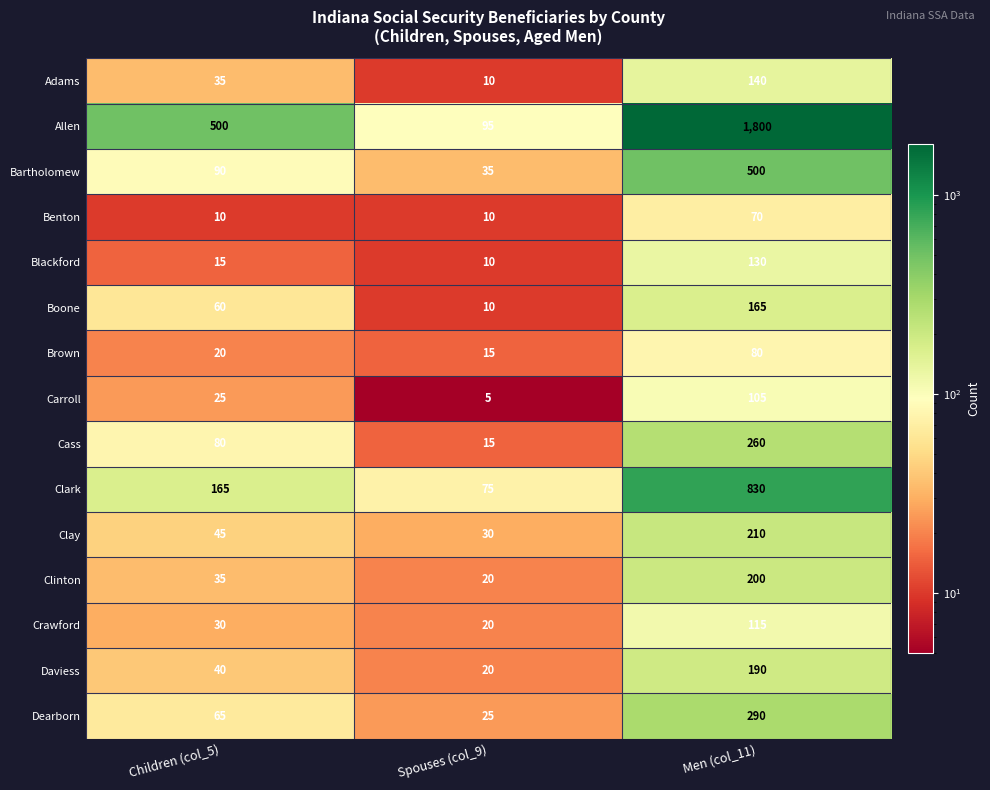

Rank the categories by Daviess value from lowest to highest.

Spouses (col_9), Children (col_5), Men (col_11)